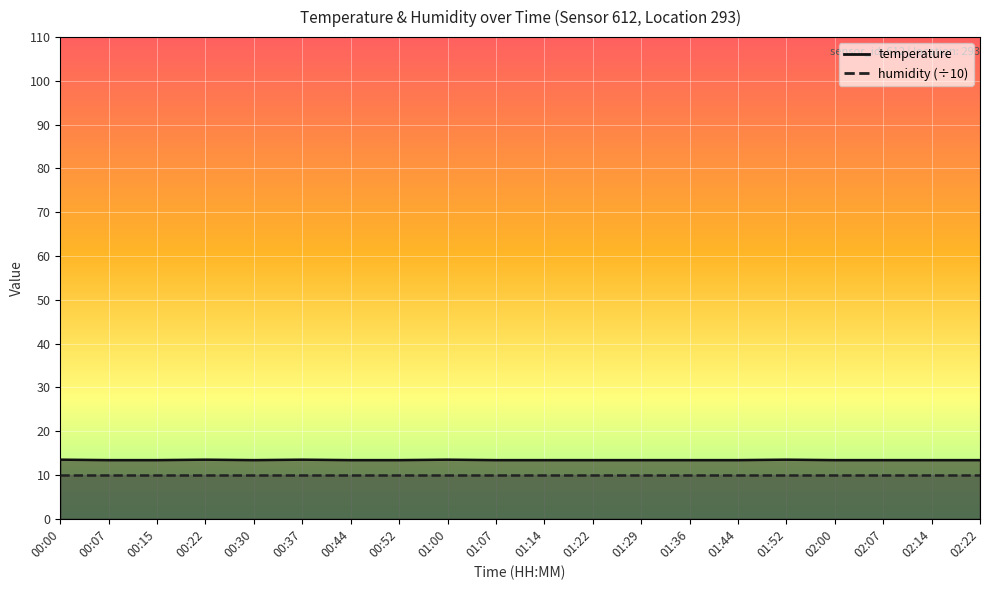

Which has a higher value, 02:22 or 00:52?

02:22